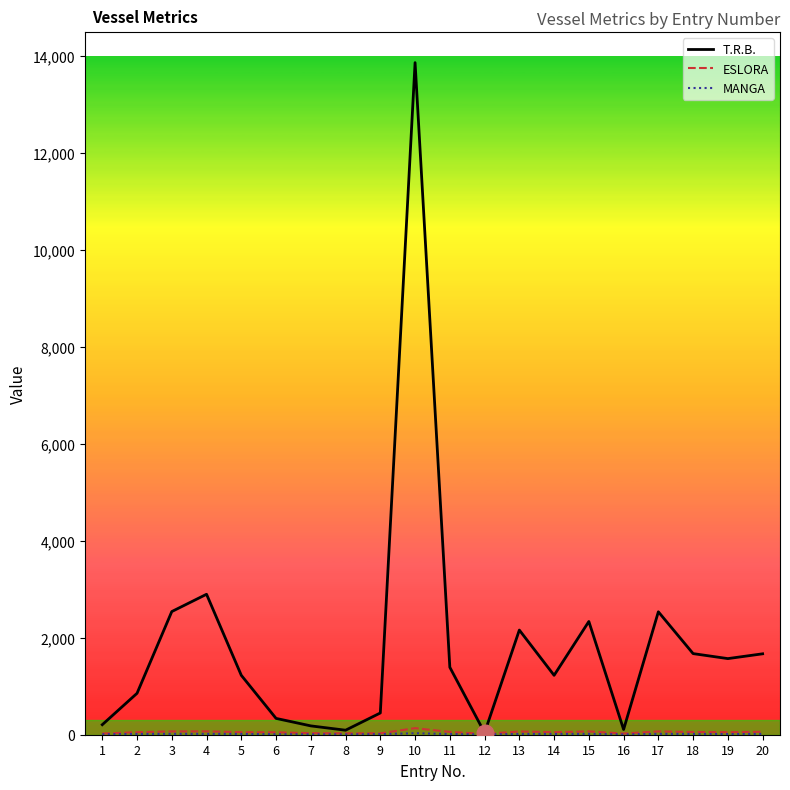

Is it true that T.R.B. equals 2913.3 at 13?

False